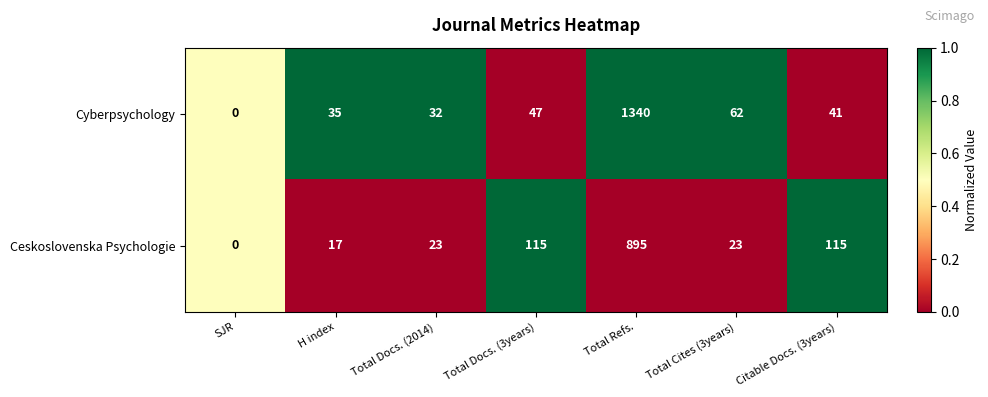

What is the sum of the Ceskoslovenska Psychologie values at Total Docs. (2014) and Total Docs. (3years)?

138